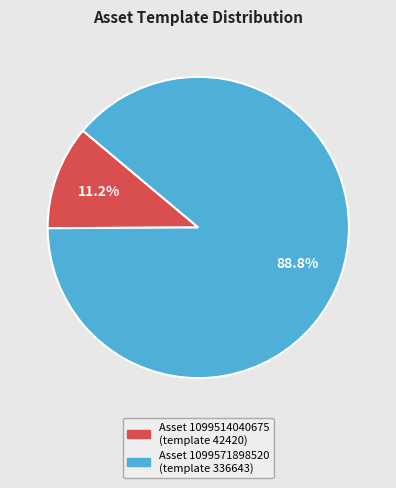

Does any single category account for the majority?

Yes